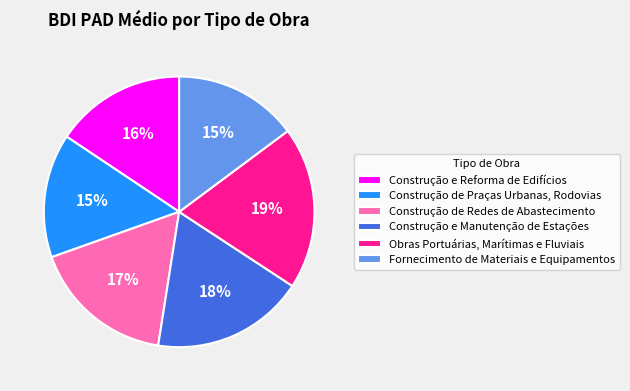

What percentage is the Construção e Manutenção de Estações slice, to the nearest percent?

18%